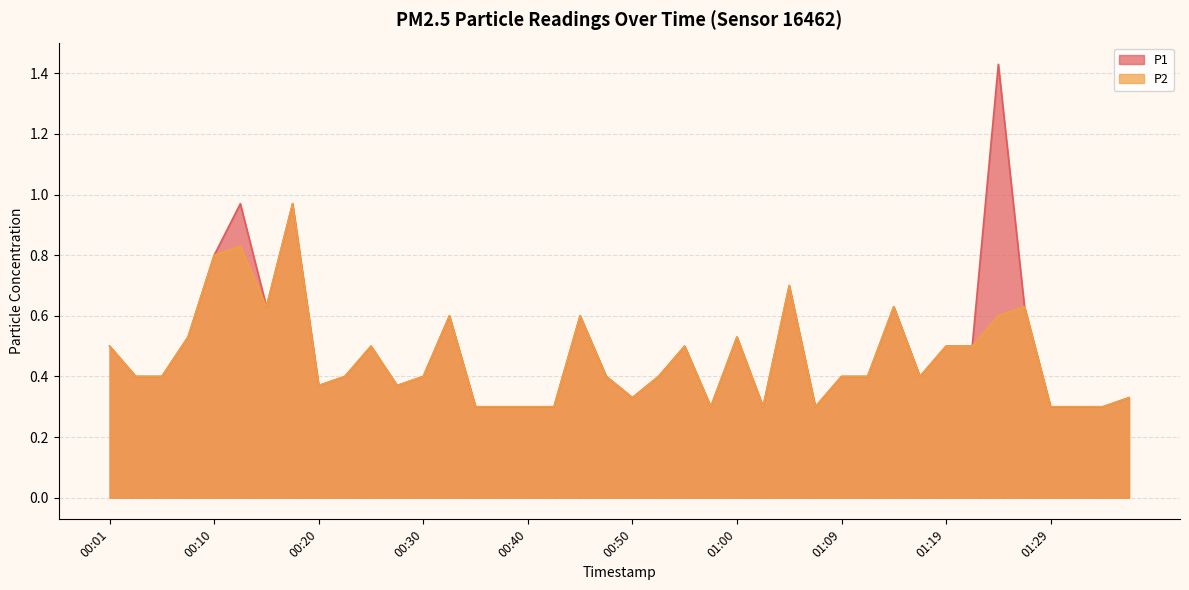

What is the sum of the P1 values at 01:07 and 01:09?

0.7